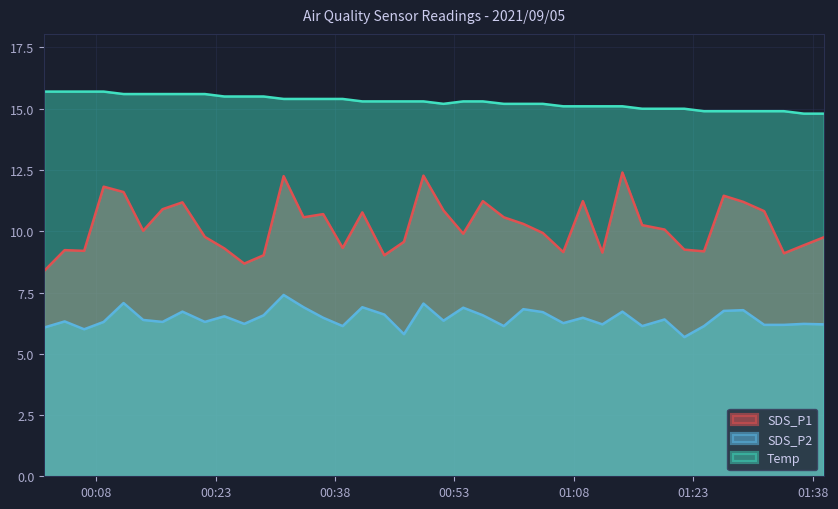

At which category does SDS_P1 reach its first local valley?

2021/09/05 00:06:28